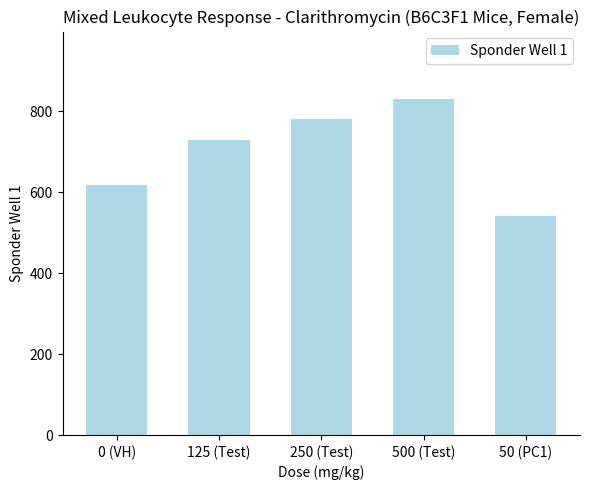

Reading right to left, list all the values displayed in this chart.

541	830	780	729	617